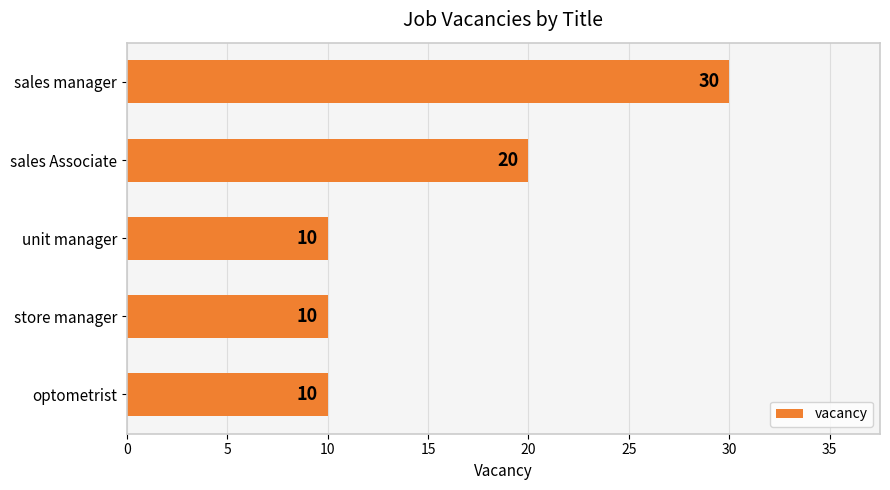

What is the minimum value shown in the chart?

10